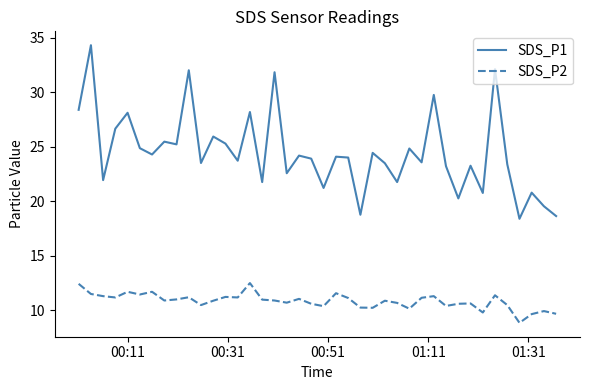

Which series has the largest total across all categories?

SDS_P1